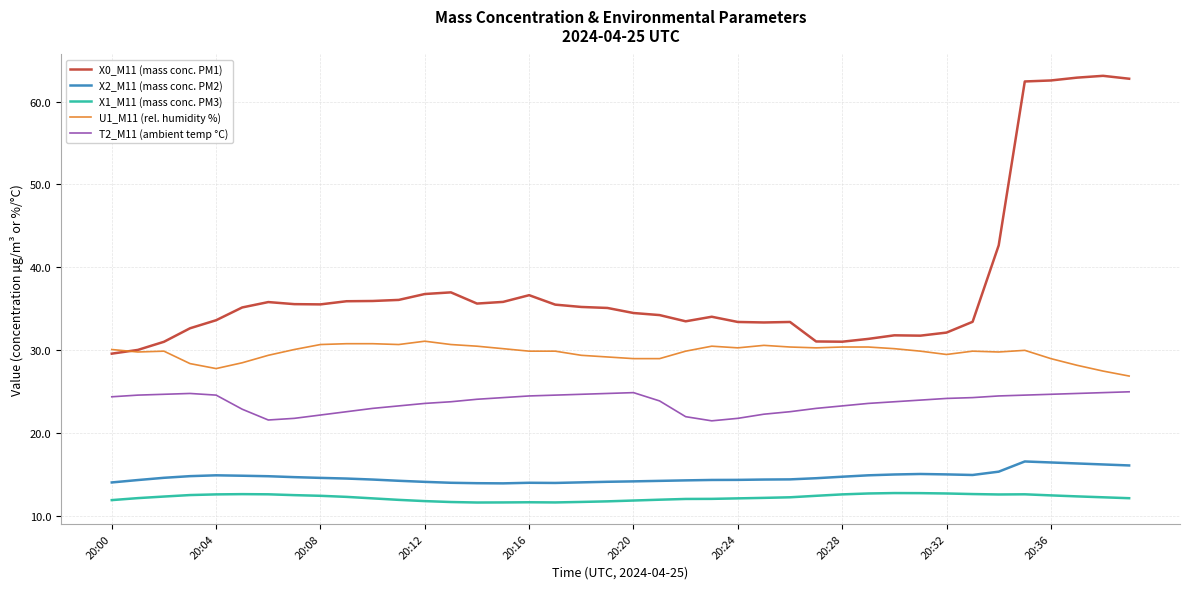

In X2_M11 (mass conc. PM2), how many points are higher than both neighbors (excluding endpoints)?

4